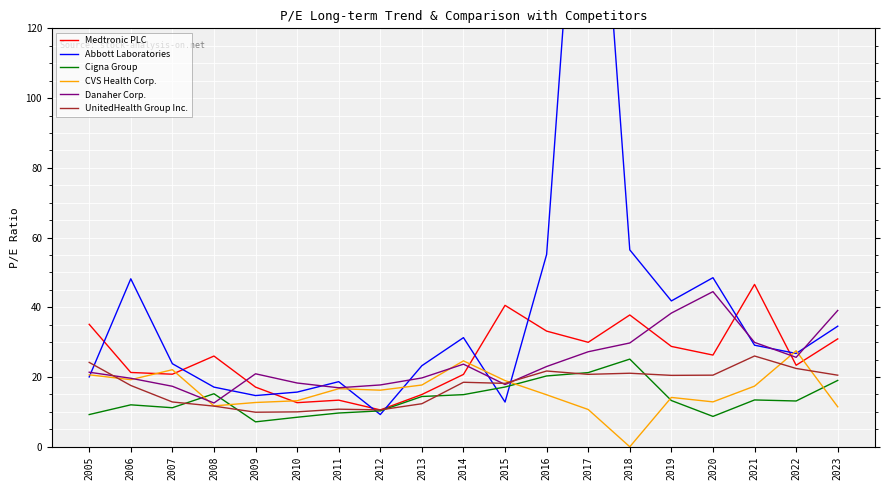

The UnitedHealth Group Inc. series shows 21.7 at 2016. True or false?

True